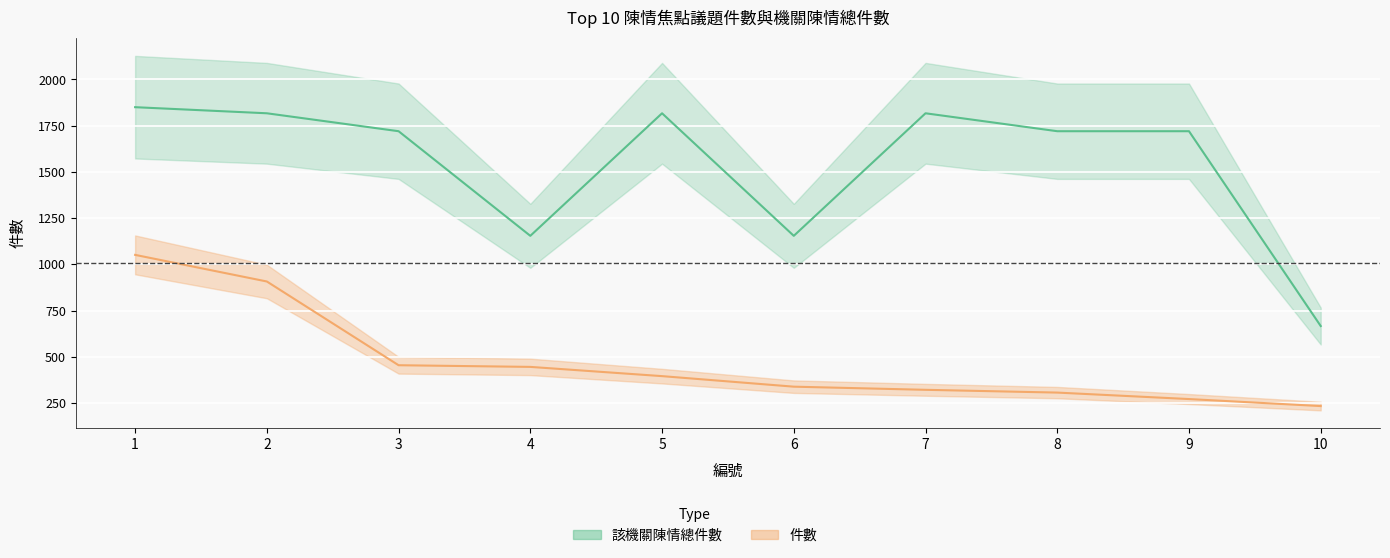

At which category does 該機關陳情總件數 reach its first local peak?

5